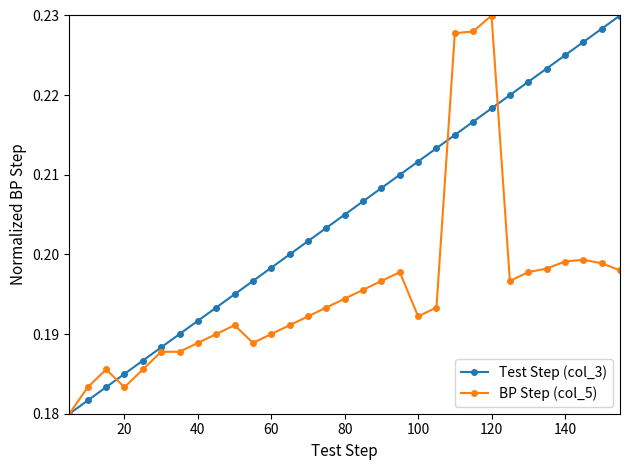

List the series in order of their overall mean, lowest first.

BP Step (col_5), Test Step (col_3)